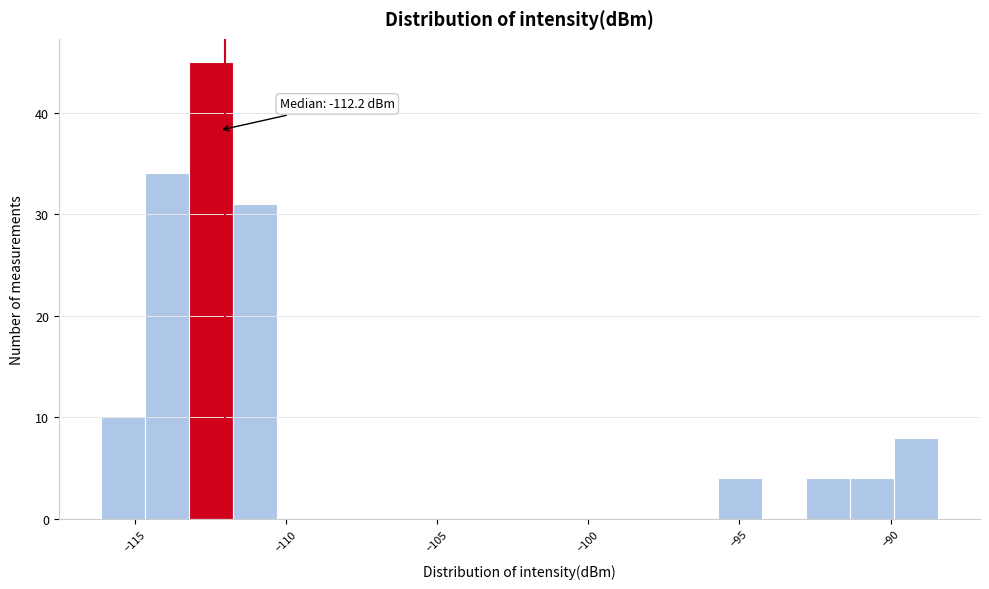

Read against the x-axis, roughly where is the centre of the tallest bar?

-112.5